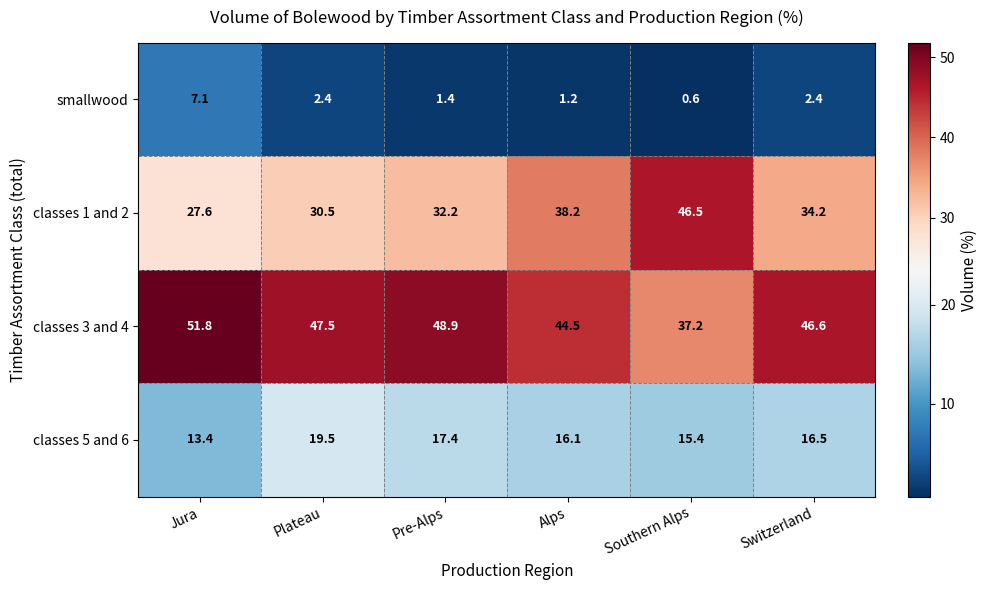

What is the average value of the classes 1 and 2 series?

34.9